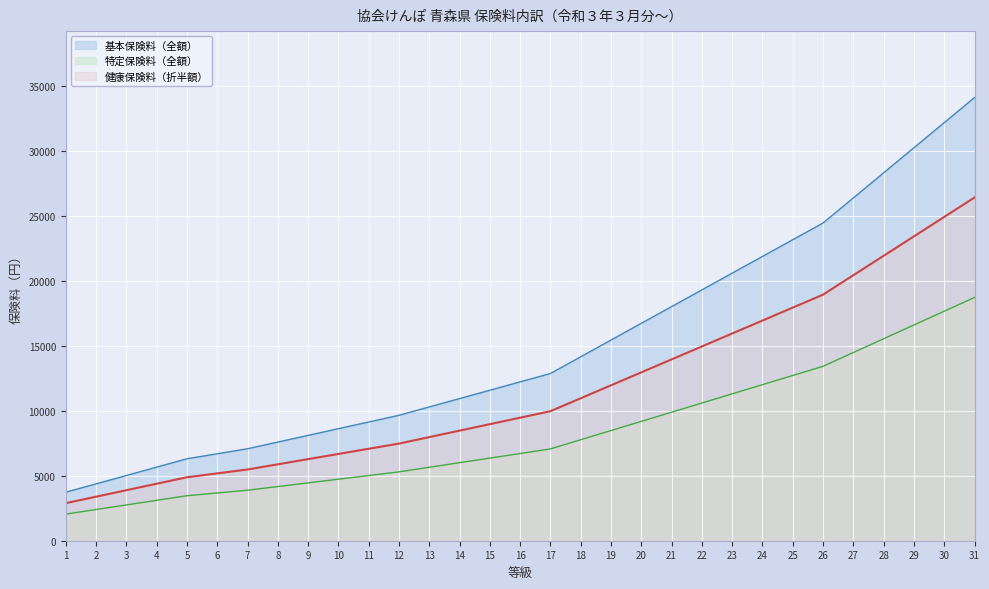

Rank the categories by 基本保険料（全額） value from lowest to highest.

1, 2, 3, 4, 5, 6, 7, 8, 9, 10, 11, 12, 13, 14, 15, 16, 17, 18, 19, 20, 21, 22, 23, 24, 25, 26, 27, 28, 29, 30, 31